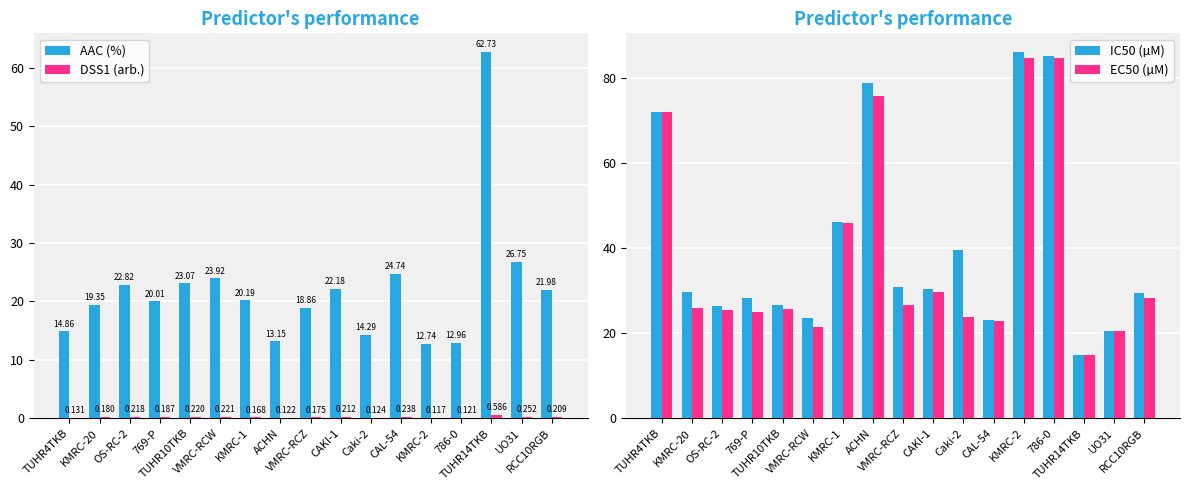

How many bars are there in total?

68